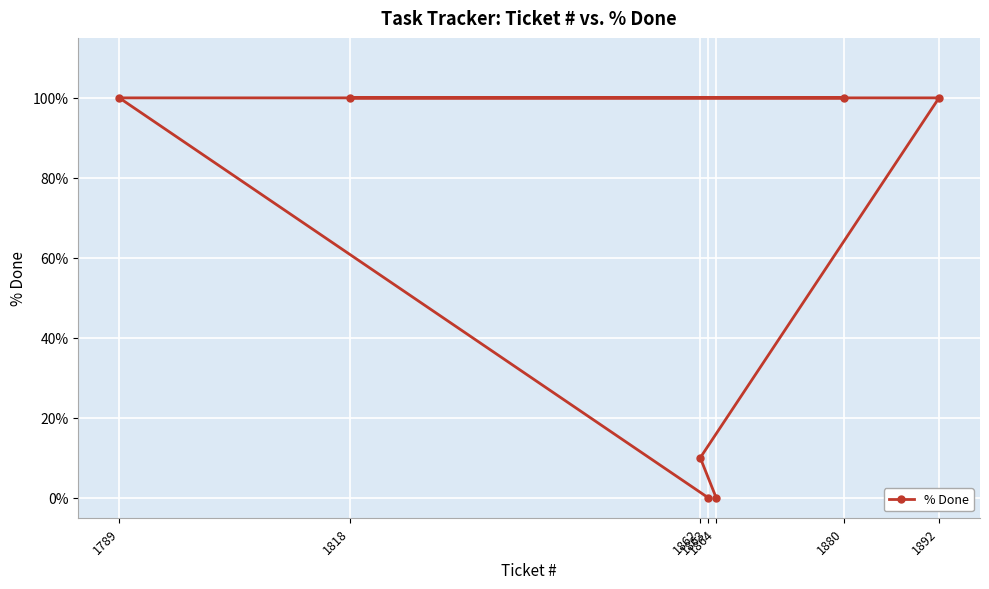

Is this an area chart (filled region under the line)?

No